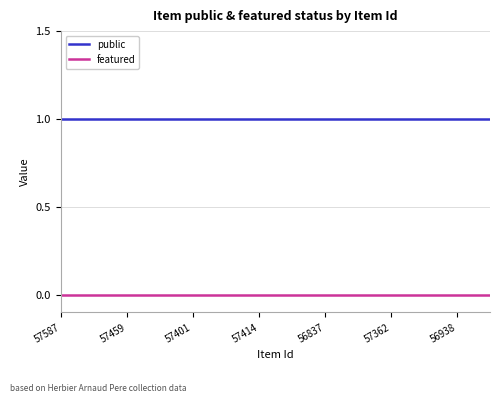

True or false: featured and public cross at least once.

False